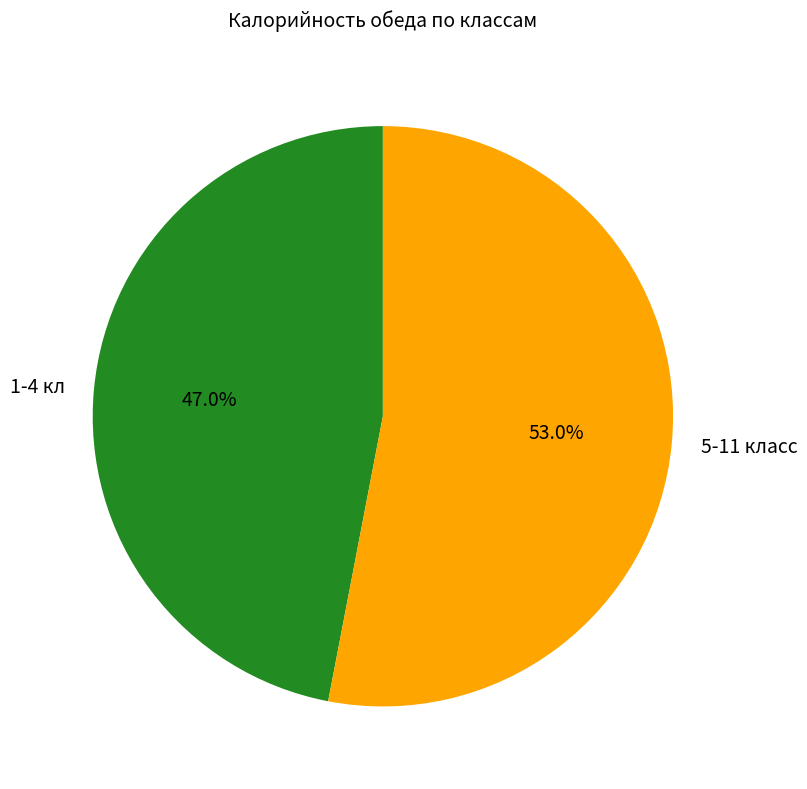

Rank the categories by value from lowest to highest.

1-4 кл, 5-11 класс